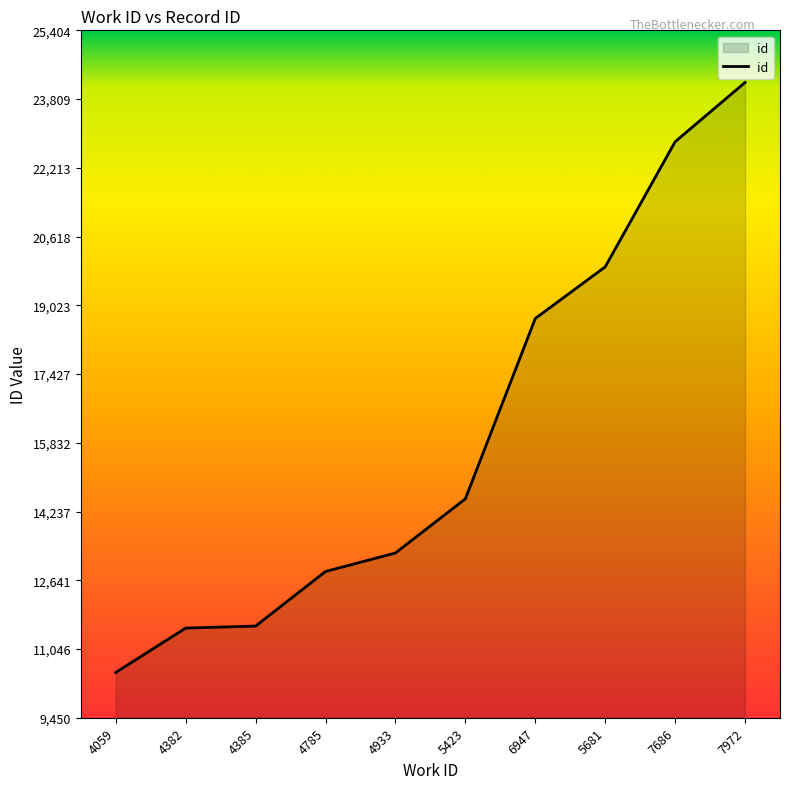

Does the chart display data point markers on the line(s)?

No